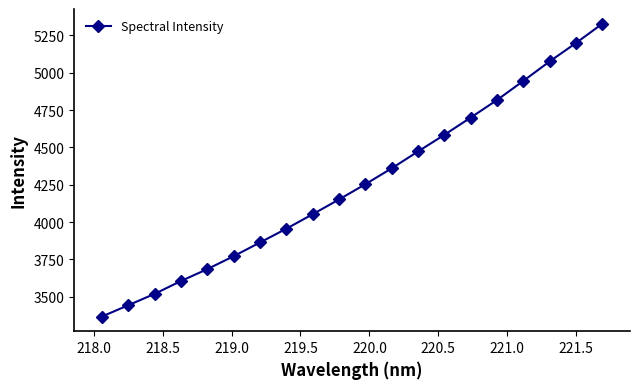

What is the difference between the second highest and second lowest values?

1758.0